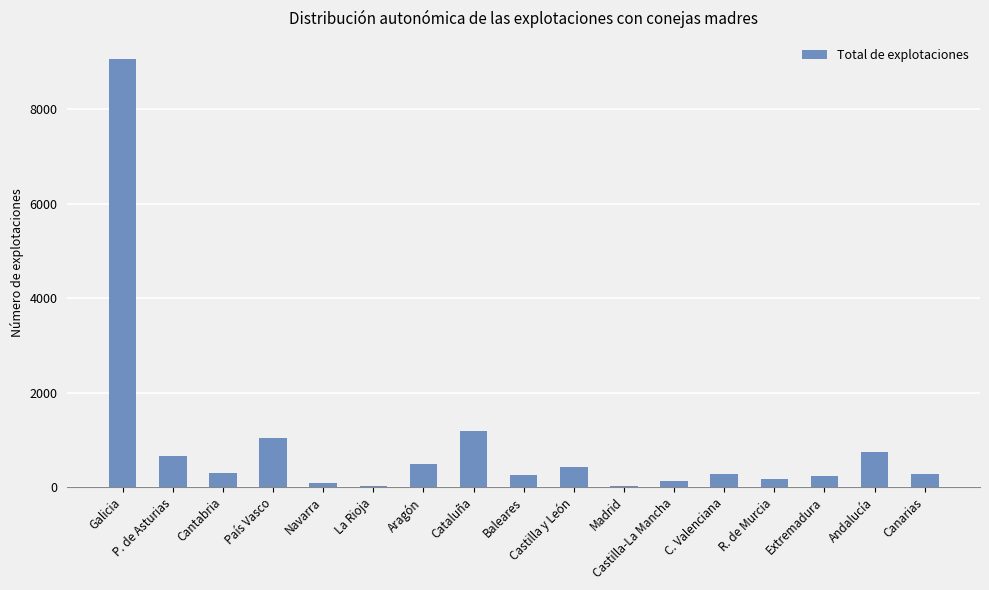

Approximately how many times larger is the value at Cataluña compared to Extremadura?

5.3